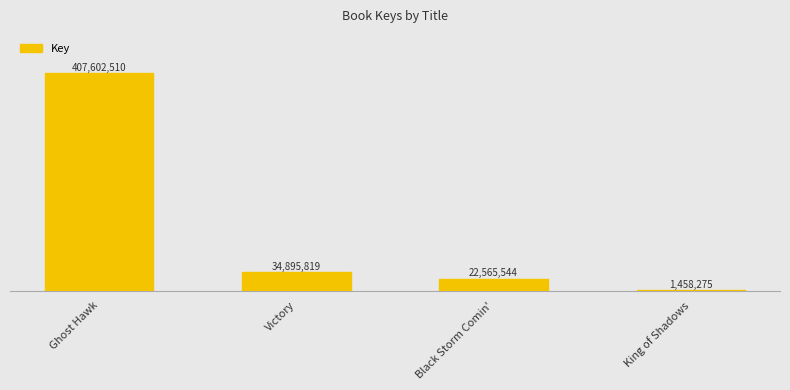

True or false: the data shows 10734353 at Victory.

False